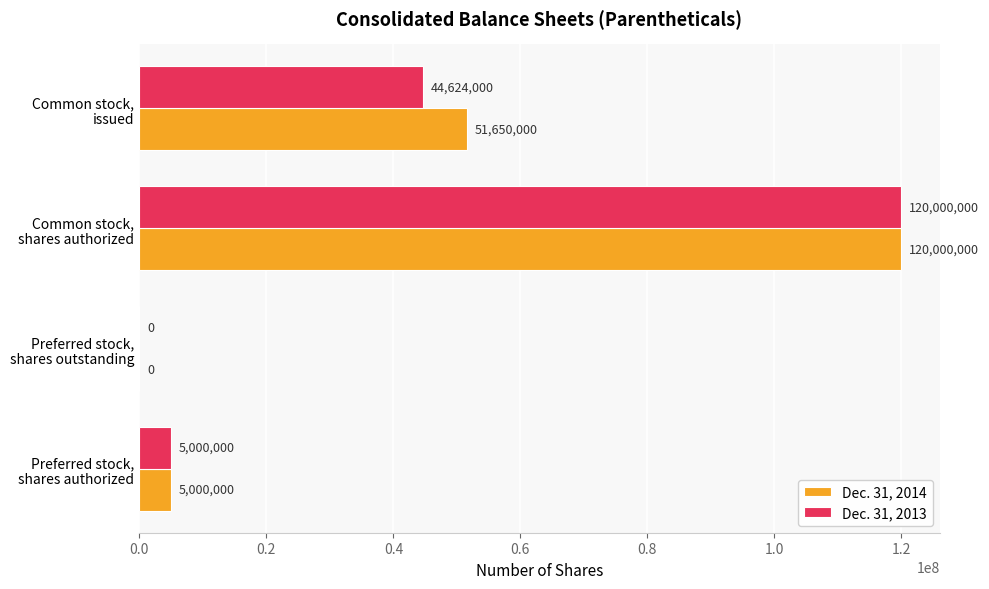

Which series has the largest total across all categories?

Dec. 31, 2014